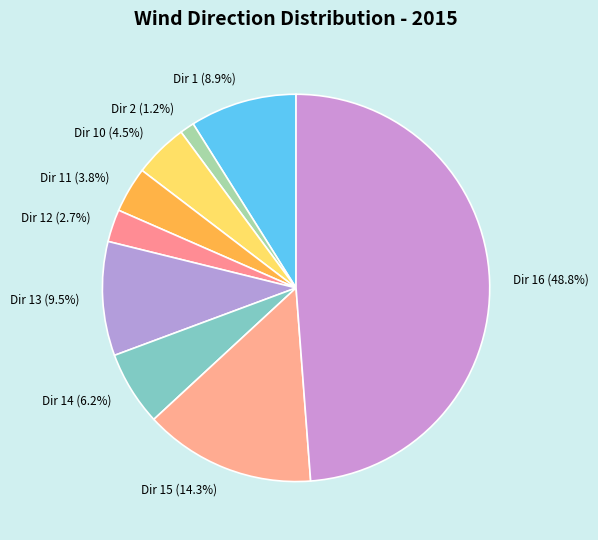

Between Dir 2 and Dir 12, which is larger?

Dir 12